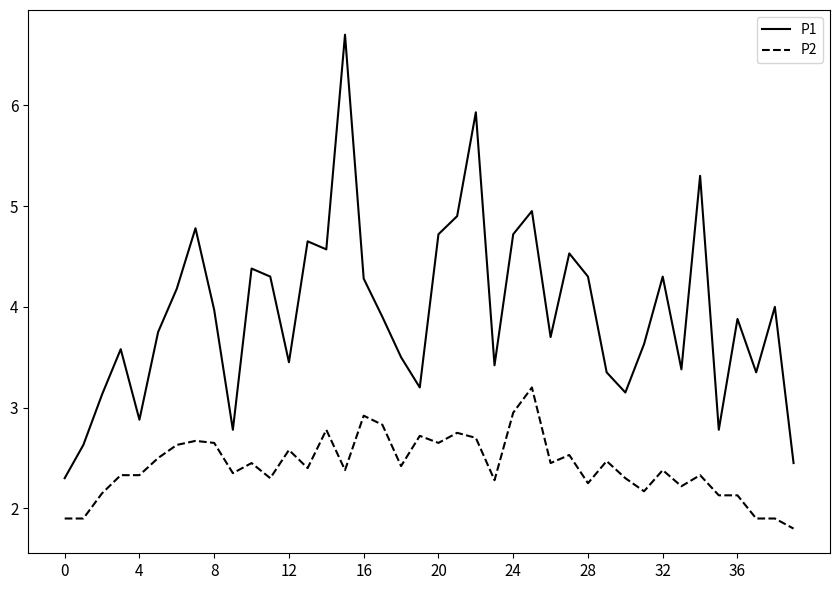

Rank the series by their average value, from lowest to highest.

P2, P1